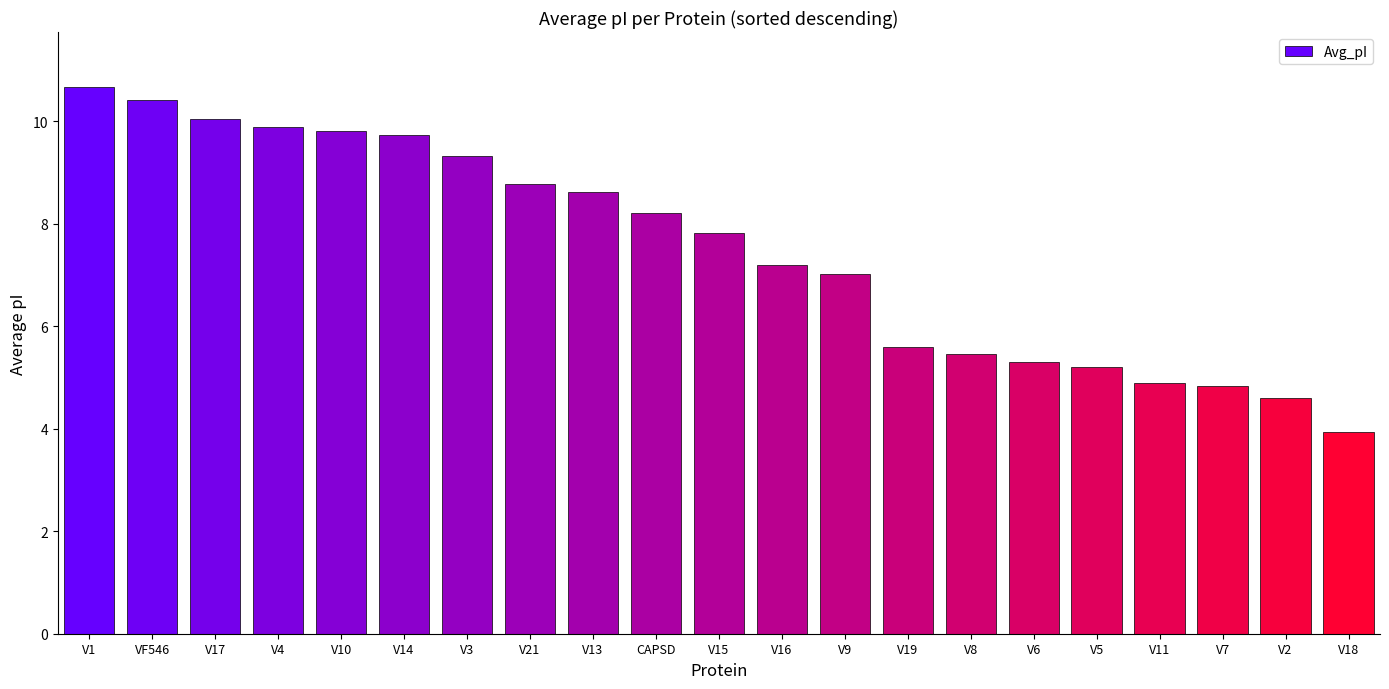

What is the sum of all values?

157.3